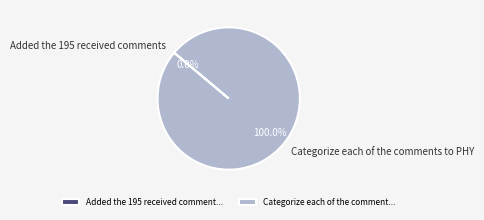

Is the sum of Added the 195 received comments and Categorize each of the comments to PHY greater than half?

Yes